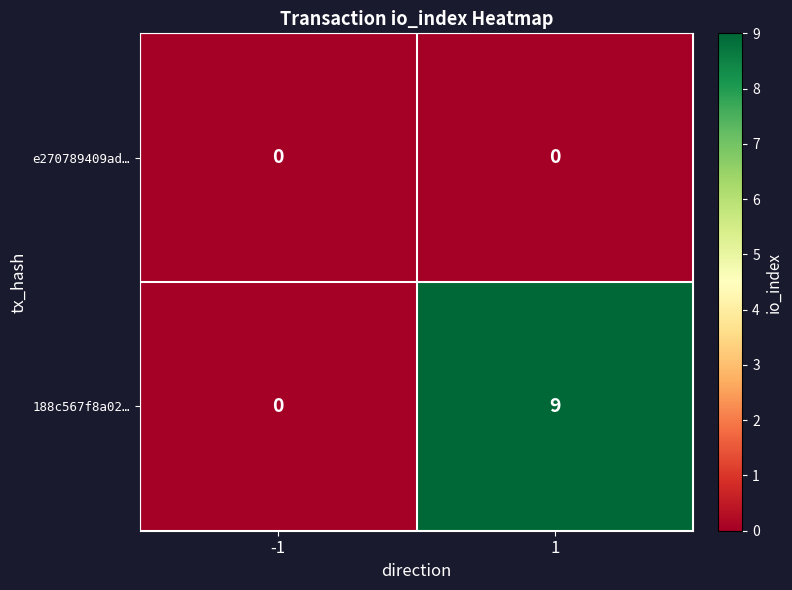

Reading left to right, transcribe all the data shown in this chart.

e270789409ad…: -1=0	1=0
188c567f8a02…: -1=0	1=9